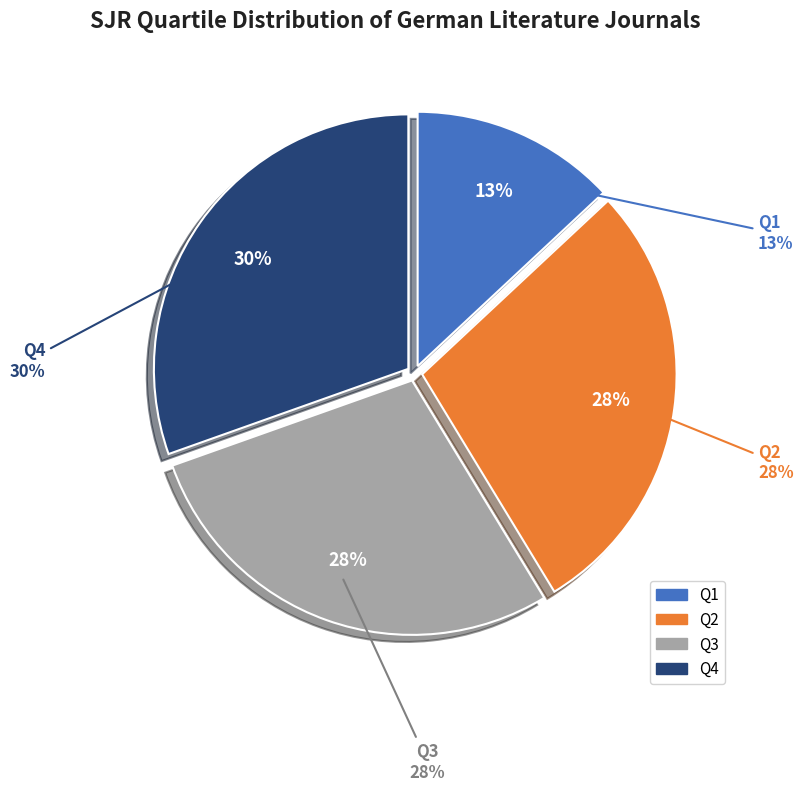

Which has a higher value, Q3 or Q4?

Q4